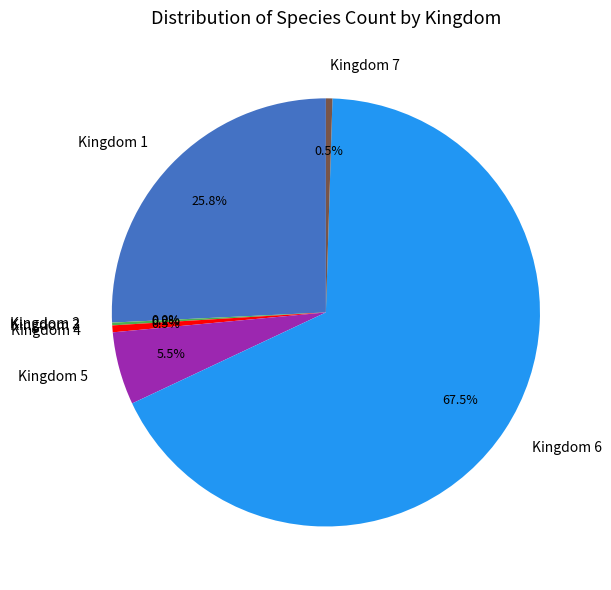

Combined, do Kingdom 5 and Kingdom 4 account for over 50%?

No